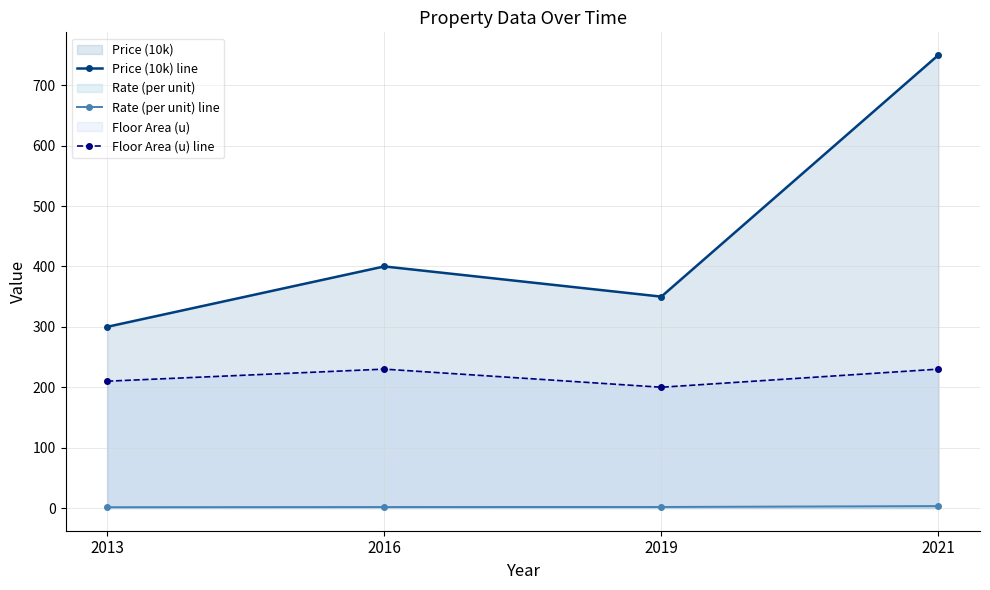

Between 2013 and 2016, which is larger?

2016